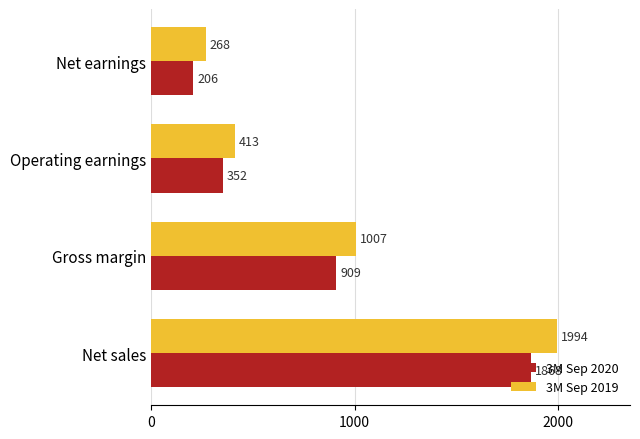

What value does the 3M Sep 2019 series have at Net earnings?

268